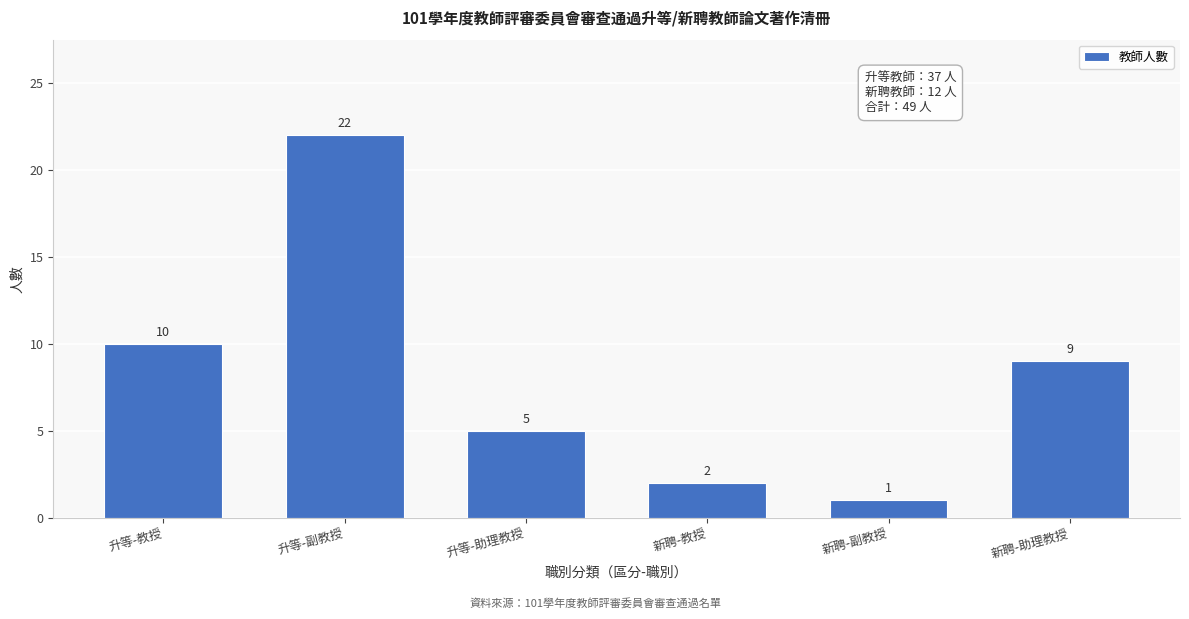

Reading right to left, what are all the values shown in this chart?

新聘-助理教授=9	新聘-副教授=1	新聘-教授=2	升等-助理教授=5	升等-副教授=22	升等-教授=10